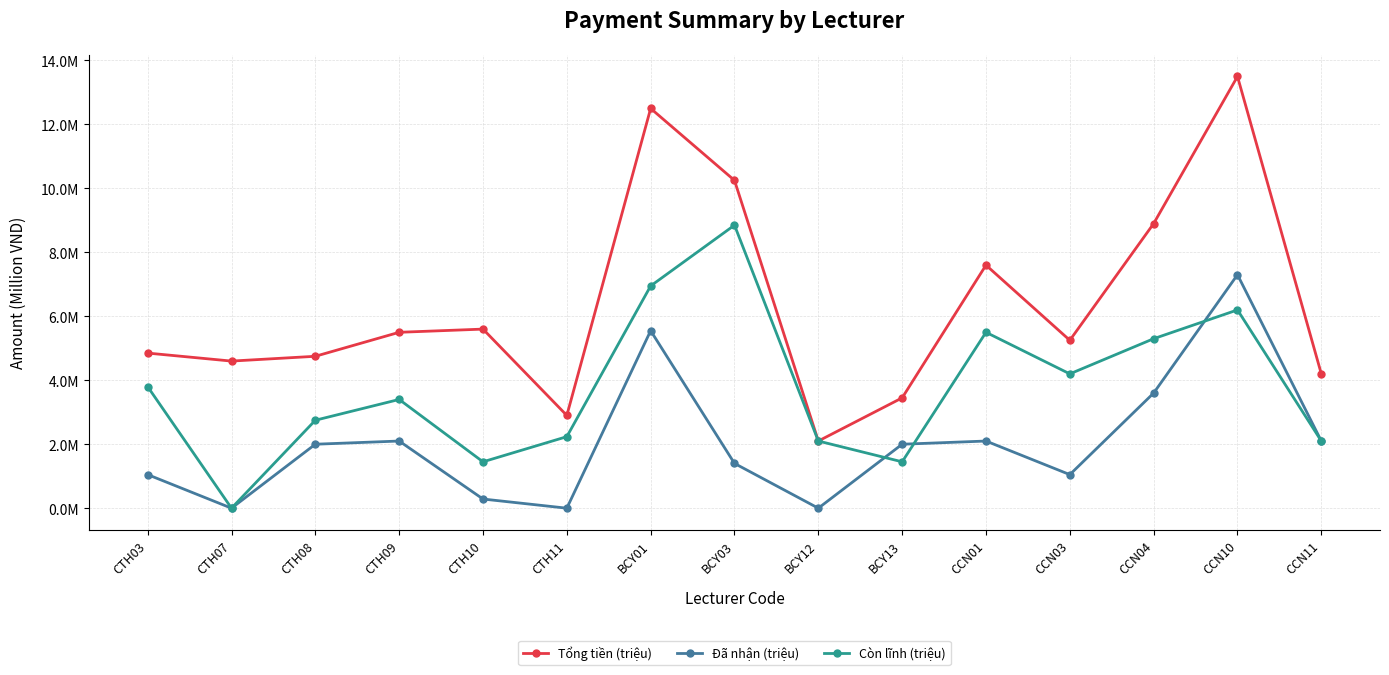

What are all the series names shown in the legend?

Tổng tiền (triệu), Đã nhận (triệu), Còn lĩnh (triệu)